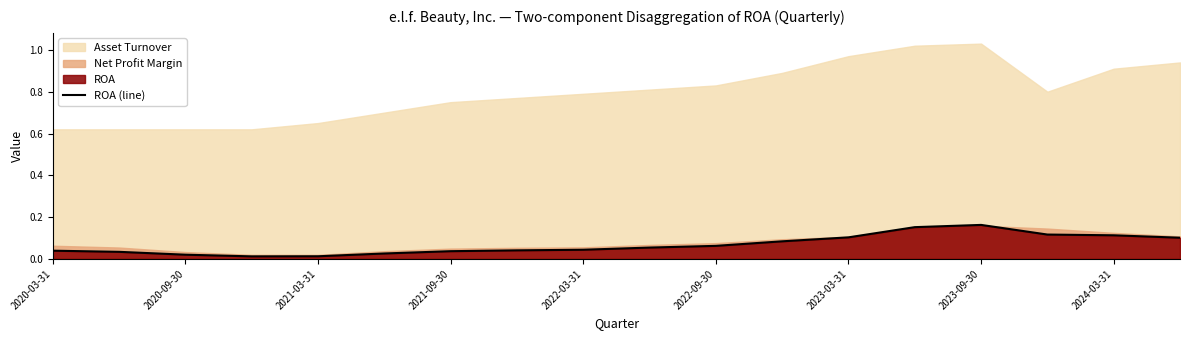

What is the sum of the values at 2020-03-31 and 2023-03-31?

0.1